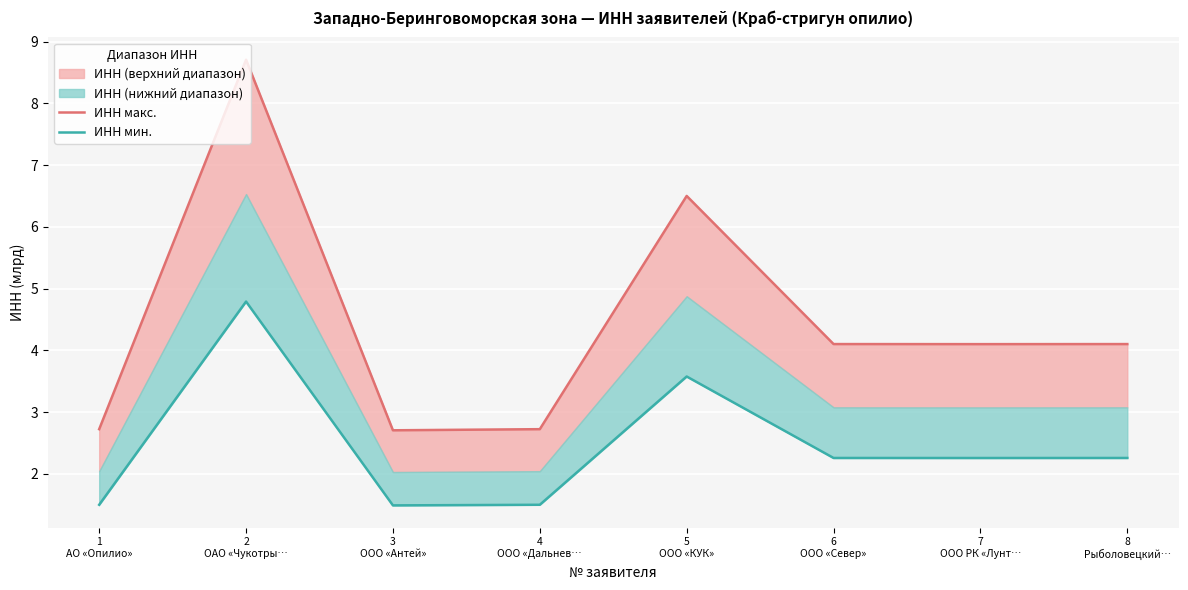

What is the total value across all series at 2
ОАО «Чукотры…?

13.5